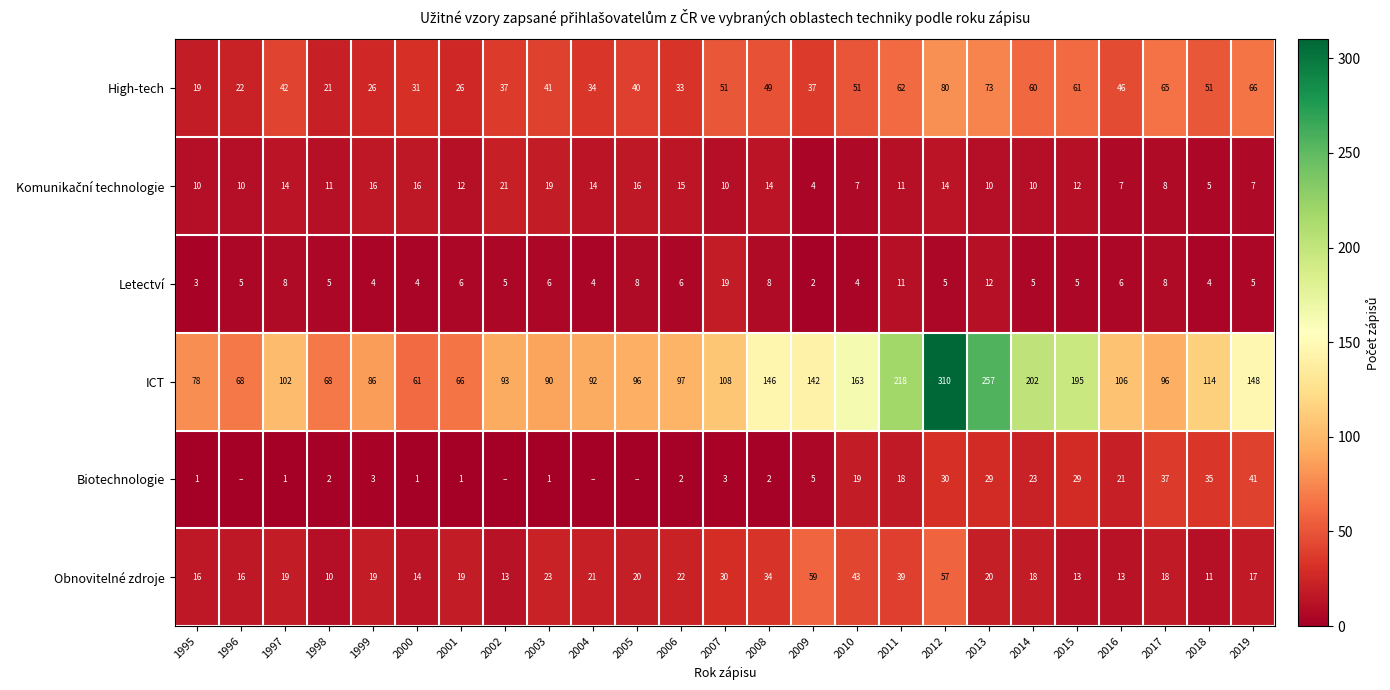

The value of High-tech at 2014 is 25.9. True or false?

False